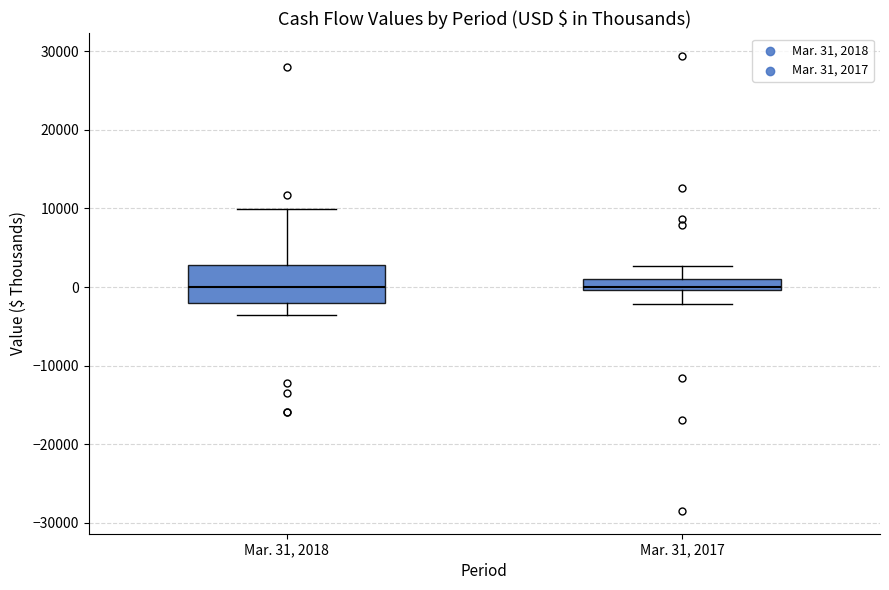

Where does the upper whisker of the box for Mar. 31, 2018 end on the y-axis? The values are not printed on the chart, so give them approximately, as read against the axis.

10000